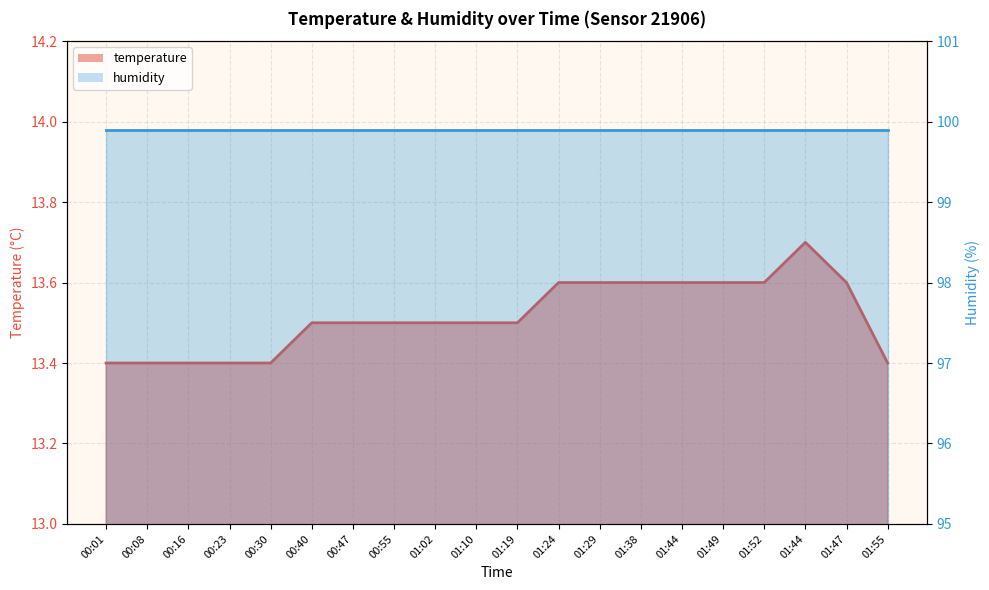

Where is the data nearest to the value 13?

00:01